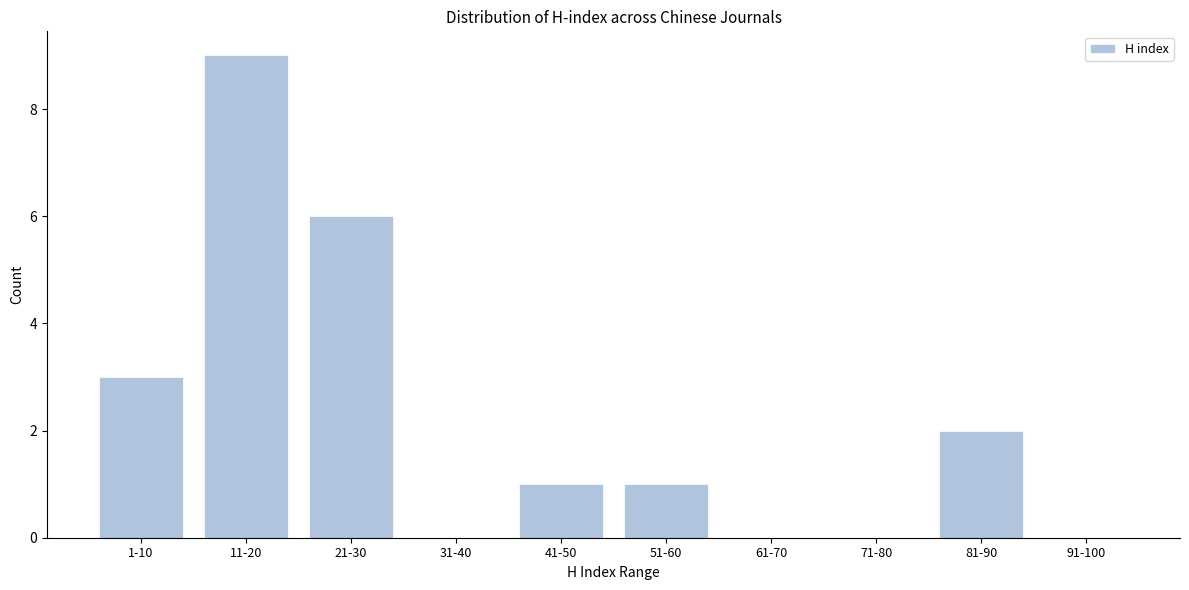

Reading left to right, transcribe all the data shown in this chart.

1-10=3	11-20=9	21-30=6	31-40=0	41-50=1	51-60=1	61-70=0	71-80=0	81-90=2	91-100=0